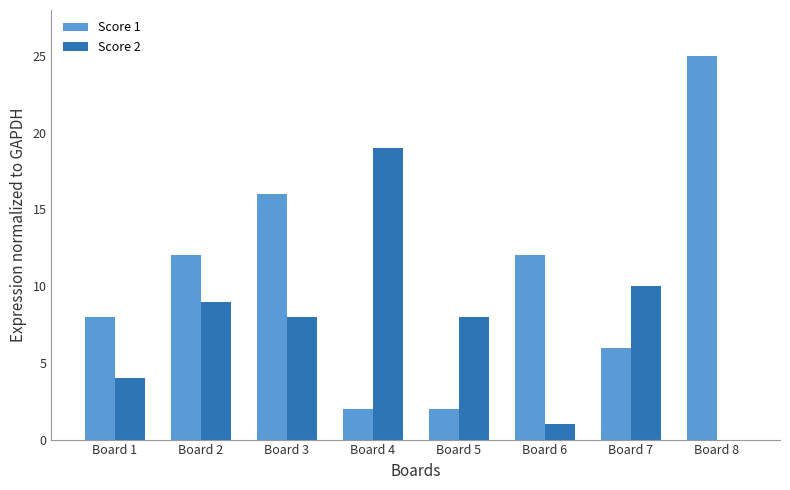

Read the Score 1 value at Board 7, to the nearest 10.

10